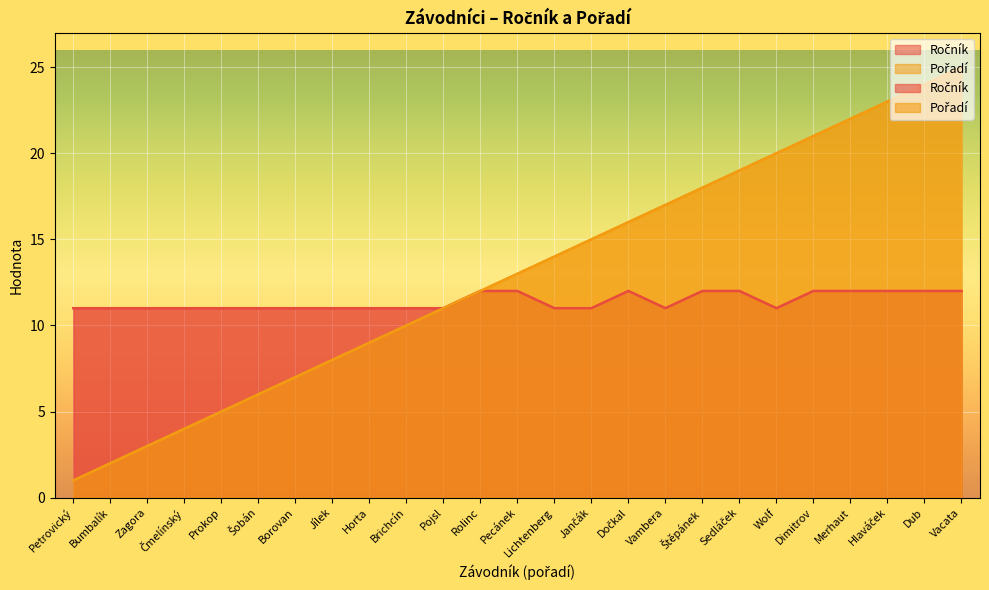

At which category is the sum across all series the highest?

Vacata